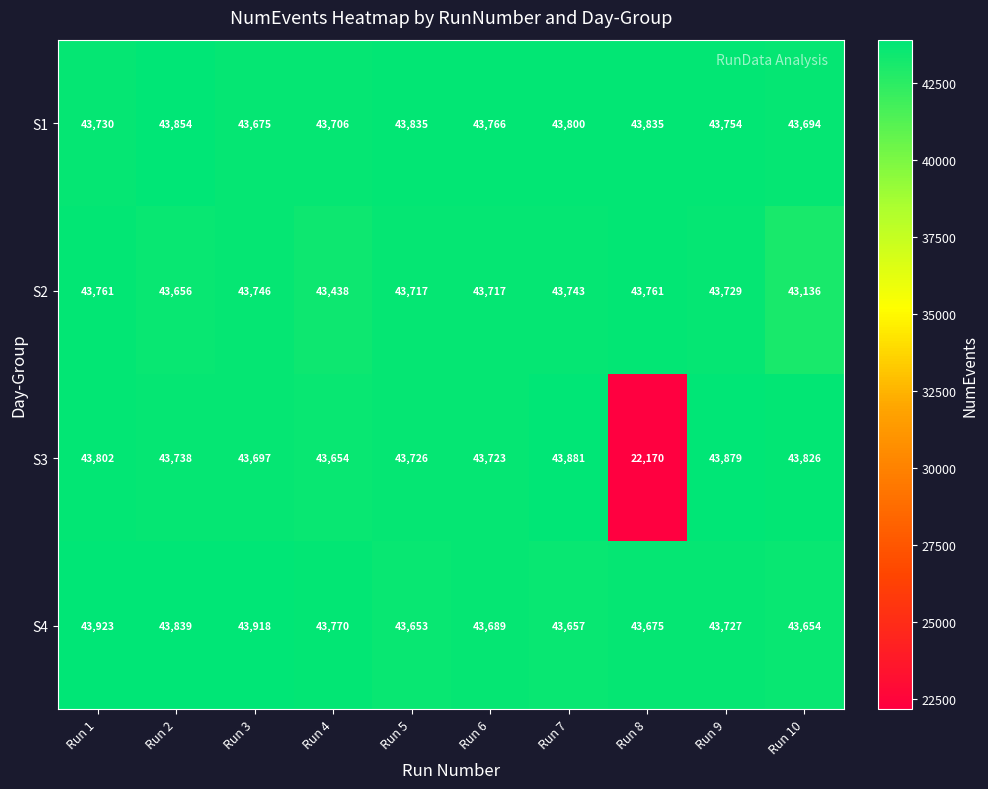

Between Run 4 and Run 9, which series saw the biggest shift?

S2